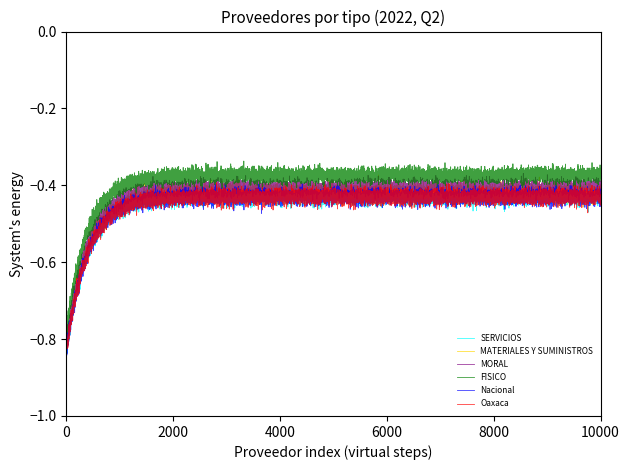

Is this an area chart (filled region under the line)?

No